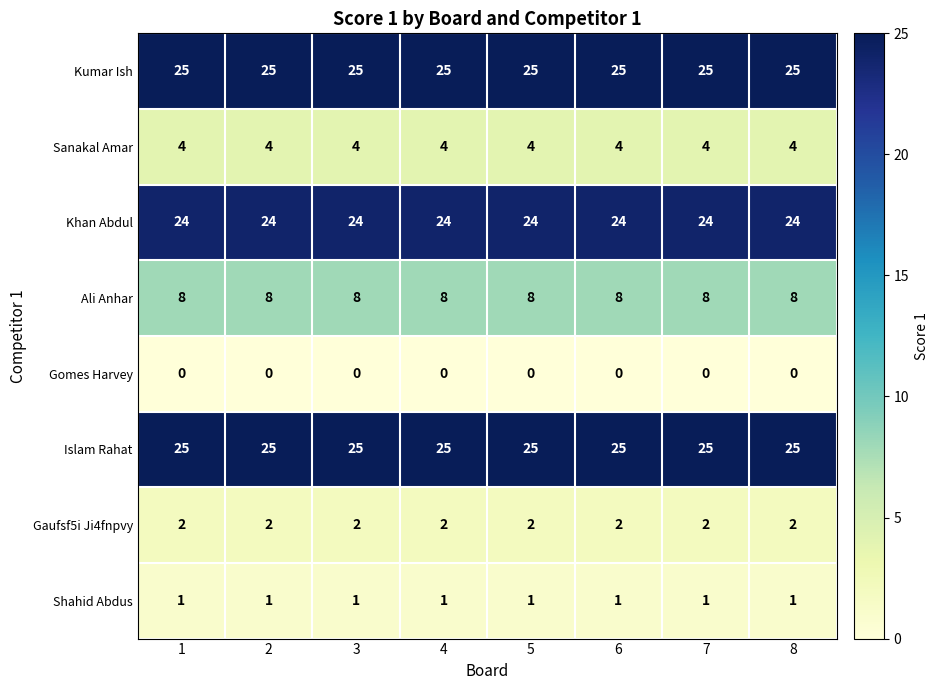

Is it true that Islam Rahat equals 40 at 4?

False